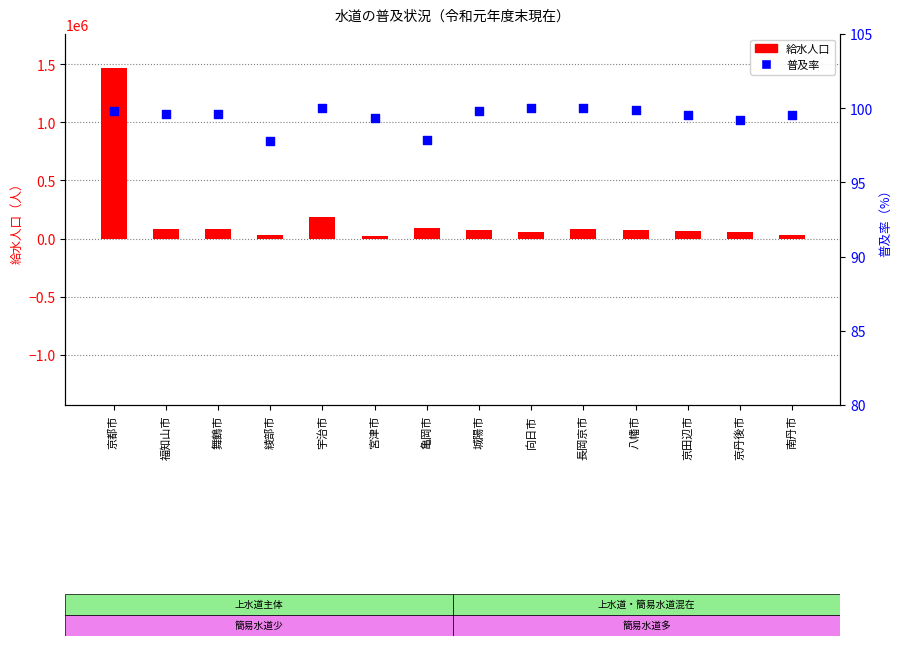

Is the value of 給水人口 at 京田辺市 greater than the value of 普及率 at 向日市?

Yes